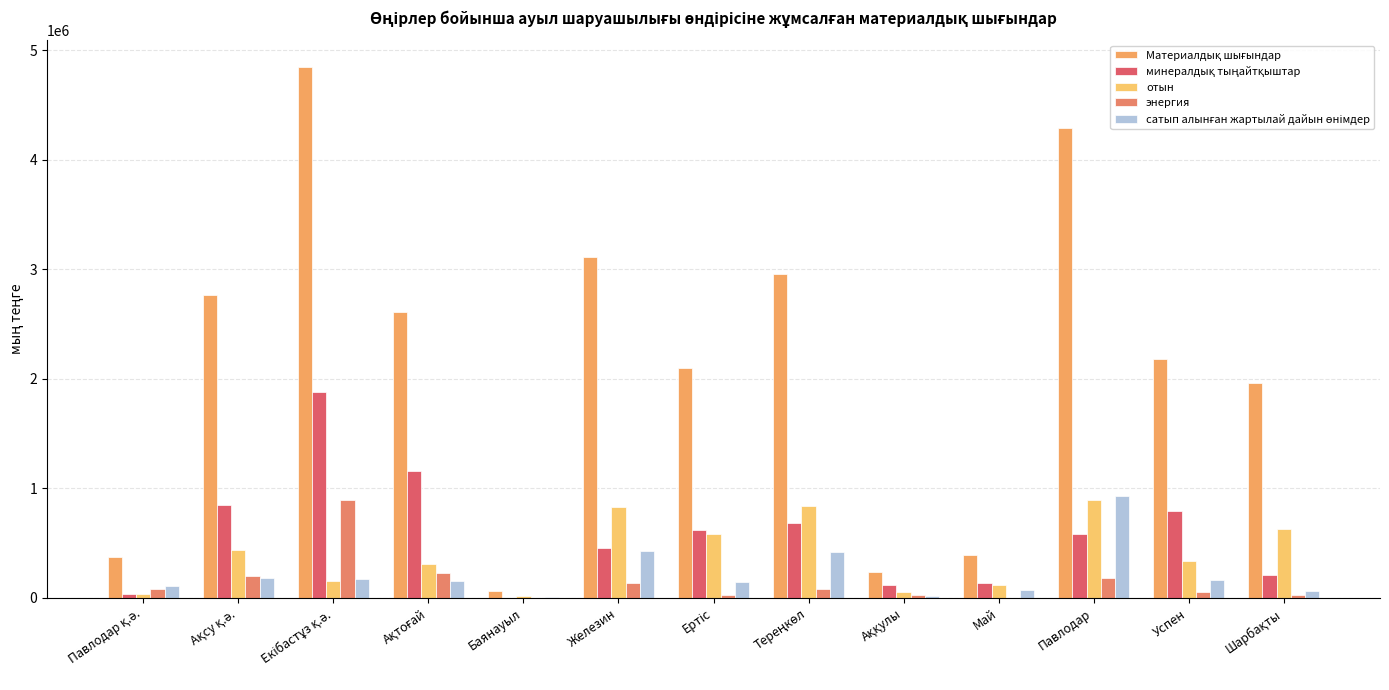

What is the value of the отын bar at the 3rd from the left?

157411